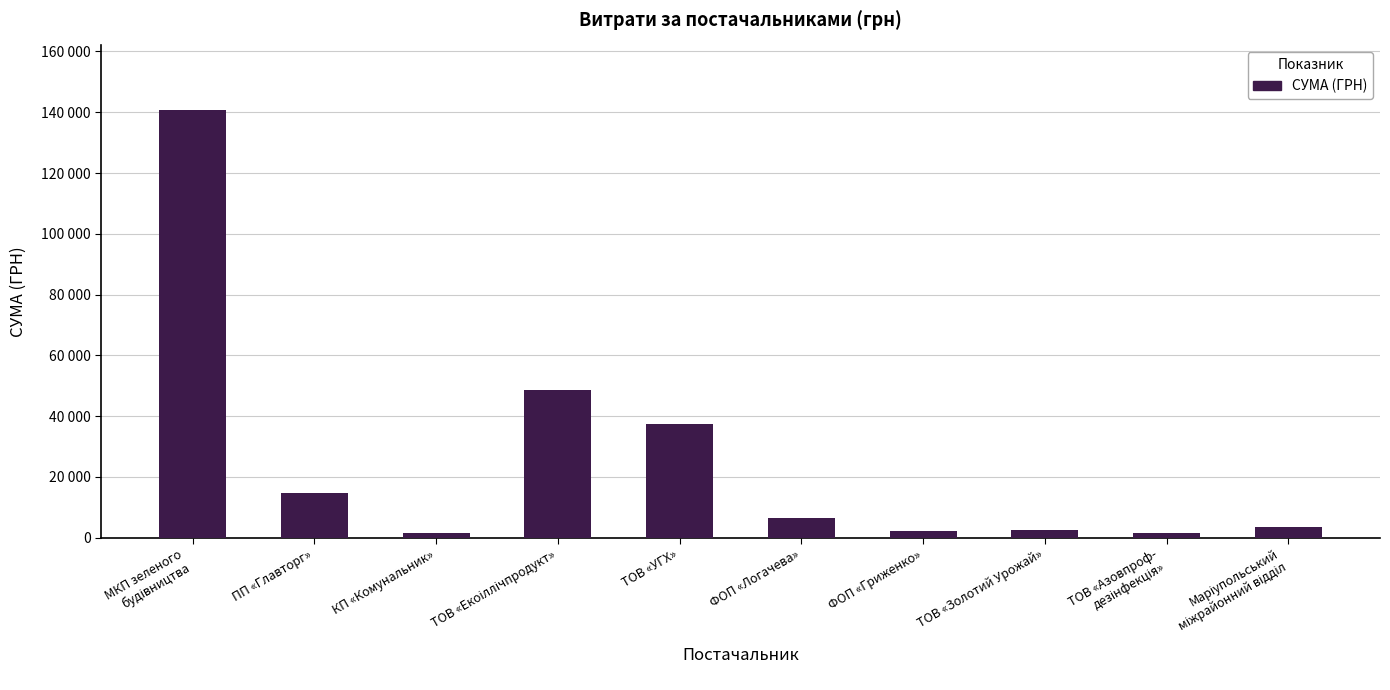

True or false: the data shows 2631.8 at КП «Комунальник».

False